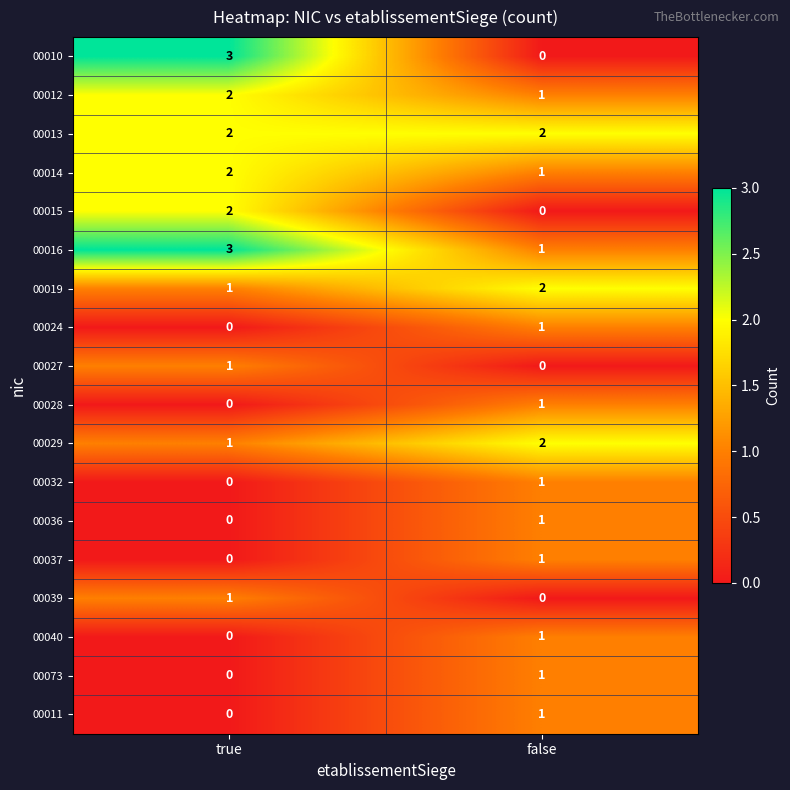

Is it true that 00027 equals 0 at true?

False